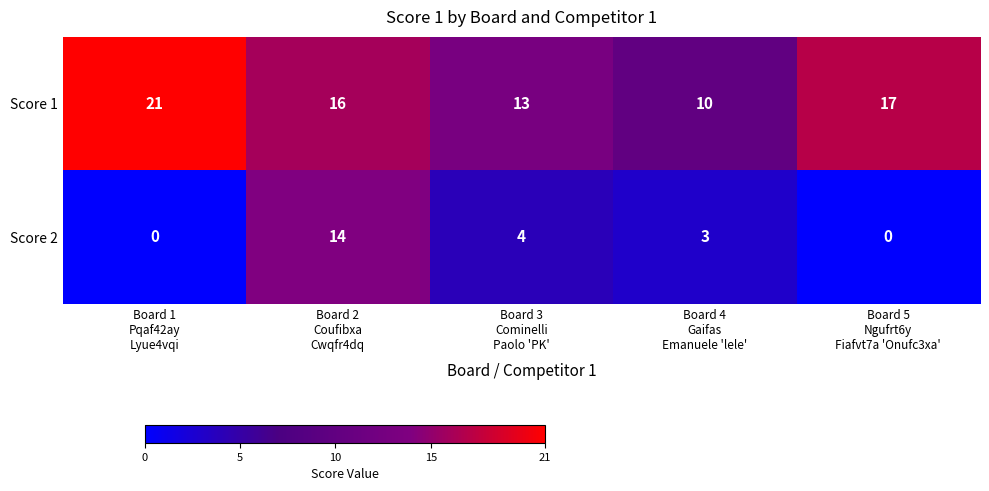

What is the maximum value for Score 2?

14